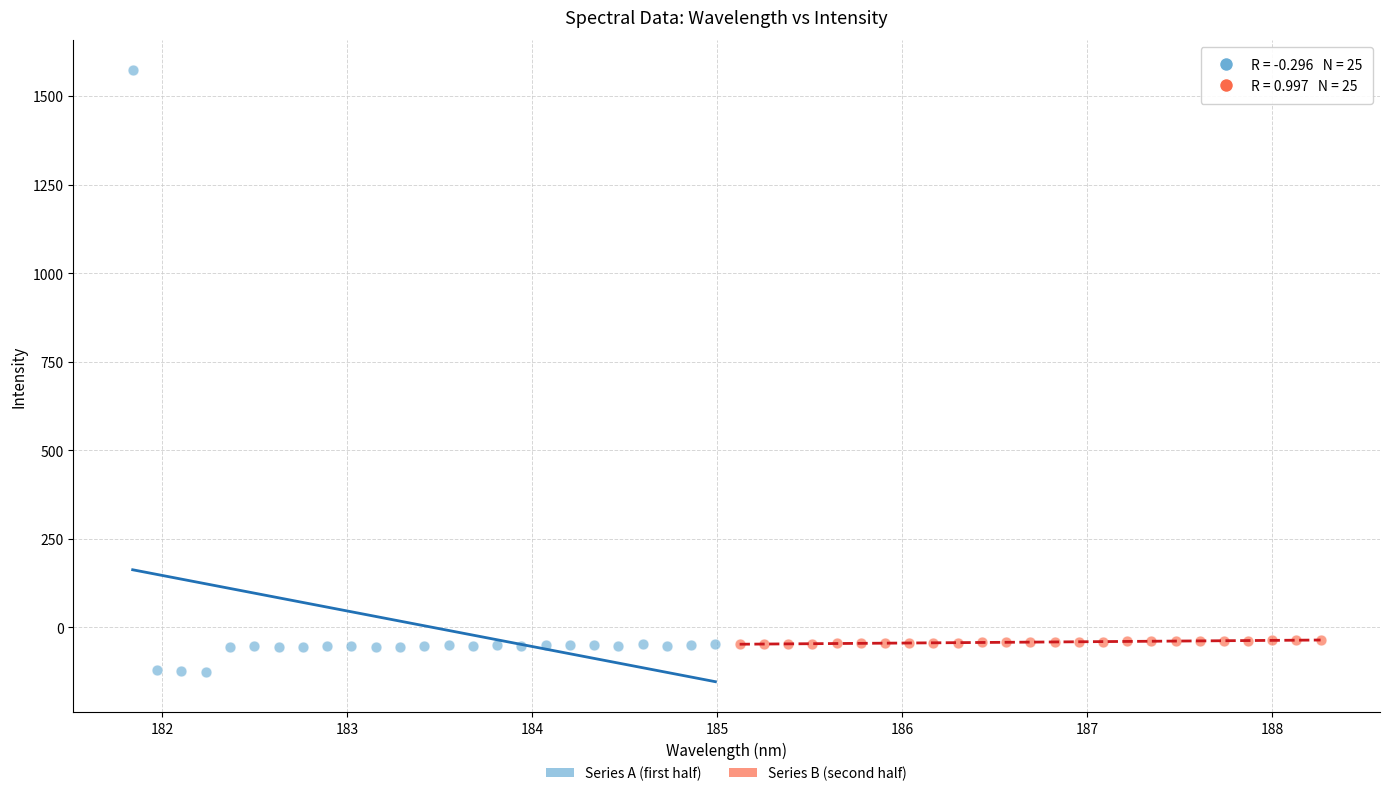

Which series contains the highest Y value?

Series A (first half)